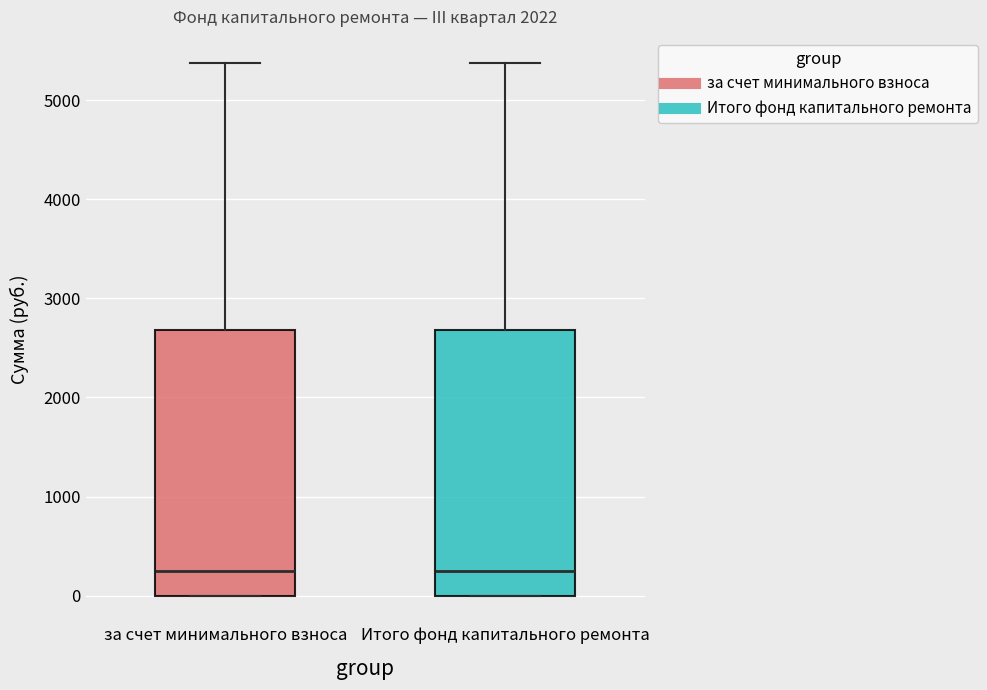

Where is the upper edge of the box for Итого фонд капитального ремонта on the y-axis? The values are not printed on the chart, so give them approximately, as read against the axis.

2700